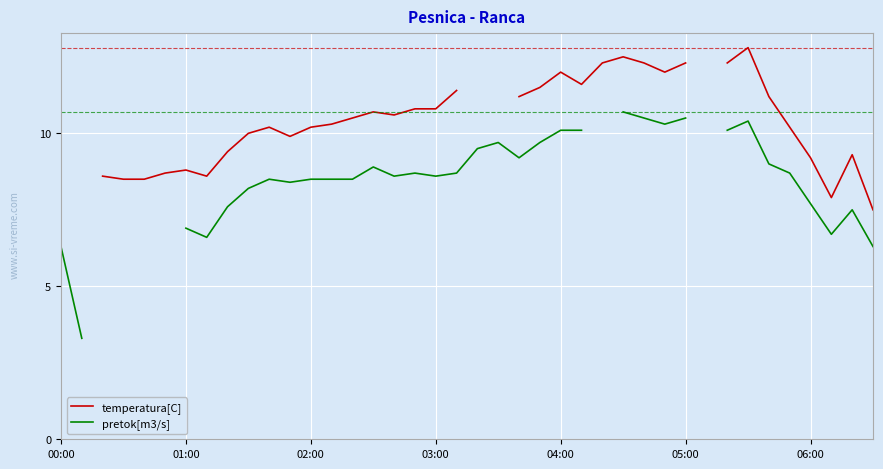

At how many categories does at least one series exceed 9?

29